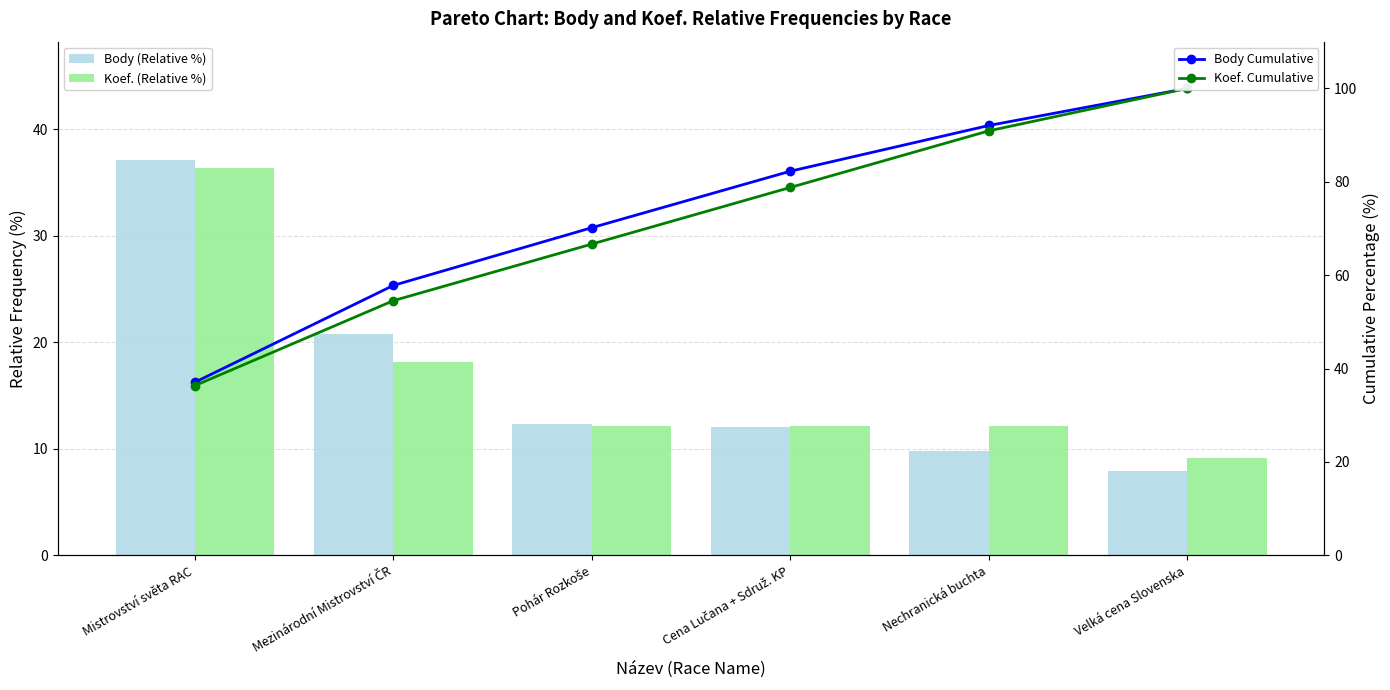

At which category is the sum across all series the highest?

Velká cena Slovenska